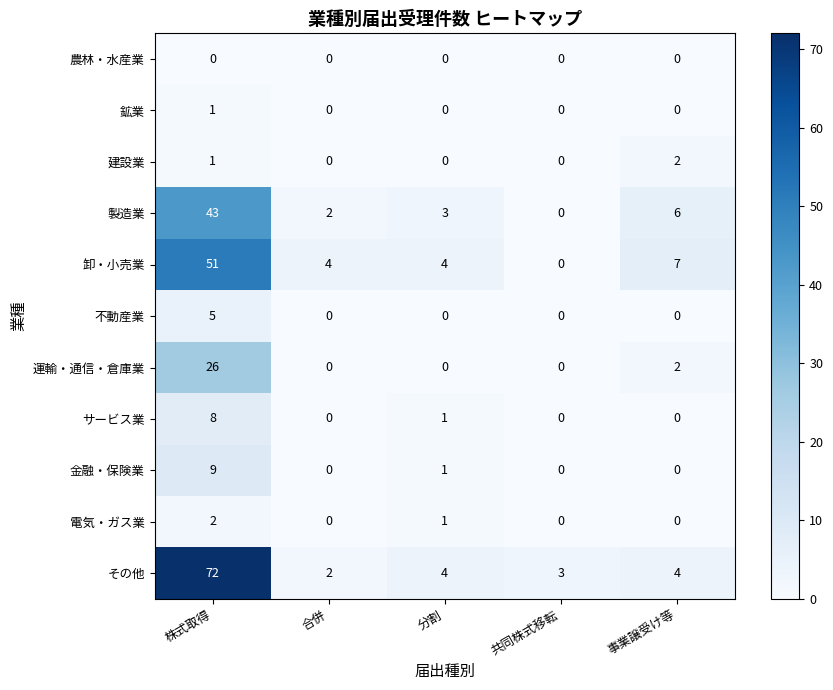

Count the サービス業 values in the range 0 to 1.

4